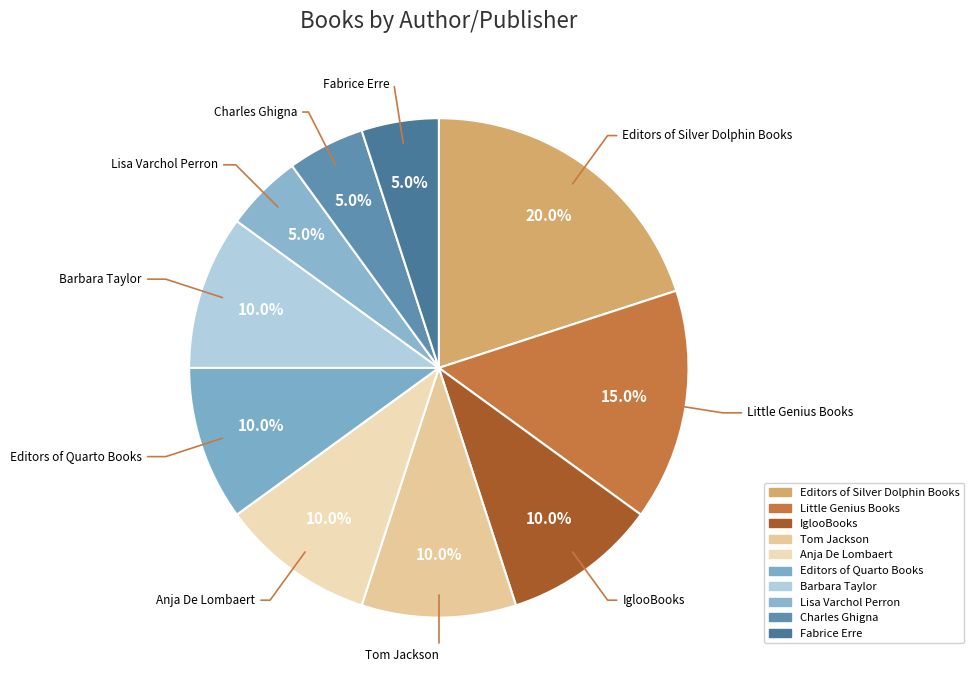

How many segments does this pie chart have?

10